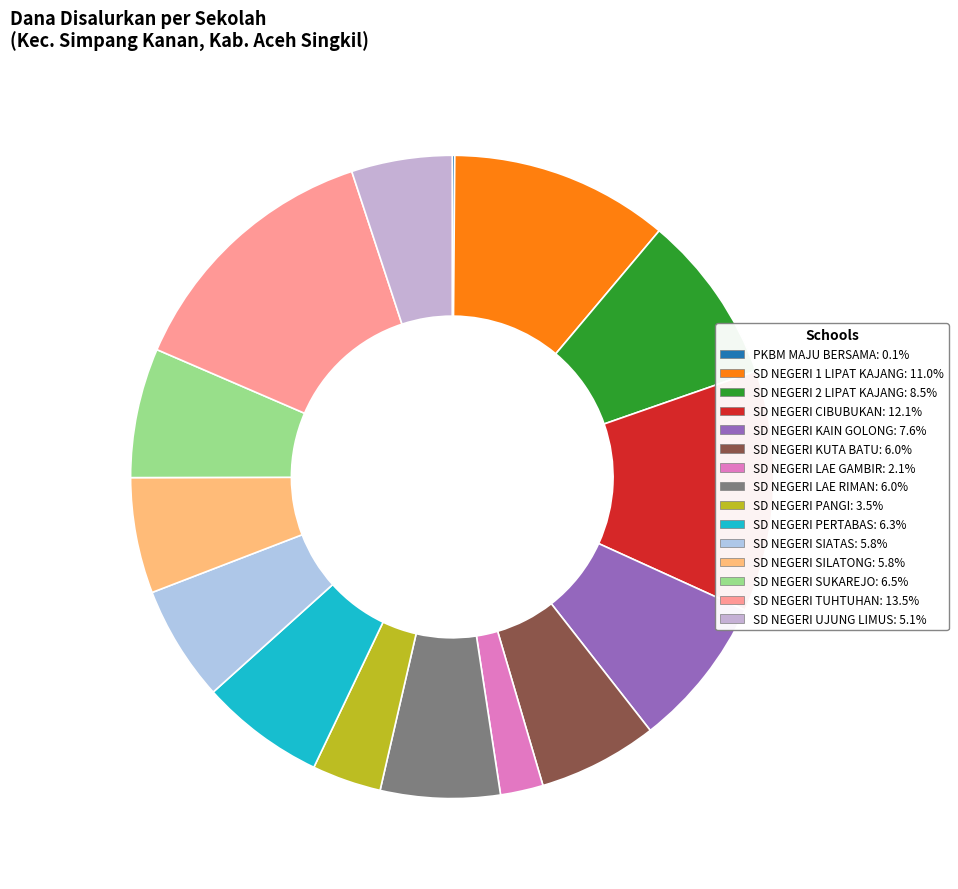

Rank the categories by value from highest to lowest.

SD NEGERI TUHTUHAN, SD NEGERI CIBUBUKAN, SD NEGERI 1 LIPAT KAJANG, SD NEGERI 2 LIPAT KAJANG, SD NEGERI KAIN GOLONG, SD NEGERI SUKAREJO, SD NEGERI PERTABAS, SD NEGERI KUTA BATU, SD NEGERI LAE RIMAN, SD NEGERI SIATAS, SD NEGERI SILATONG, SD NEGERI UJUNG LIMUS, SD NEGERI PANGI, SD NEGERI LAE GAMBIR, PKBM MAJU BERSAMA